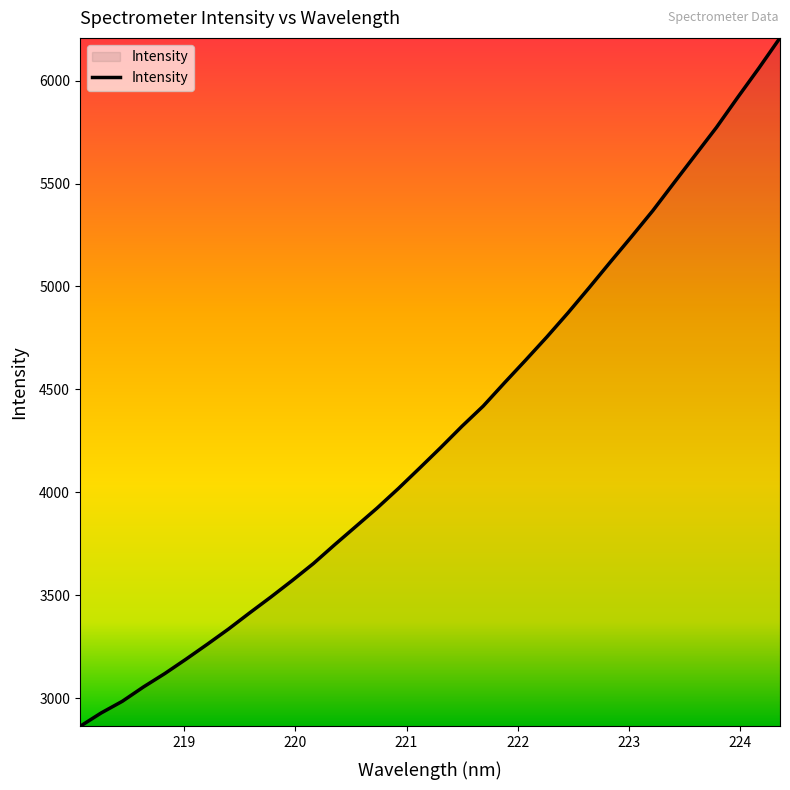

True or false: there are more than 0 points higher than both neighbors.

False